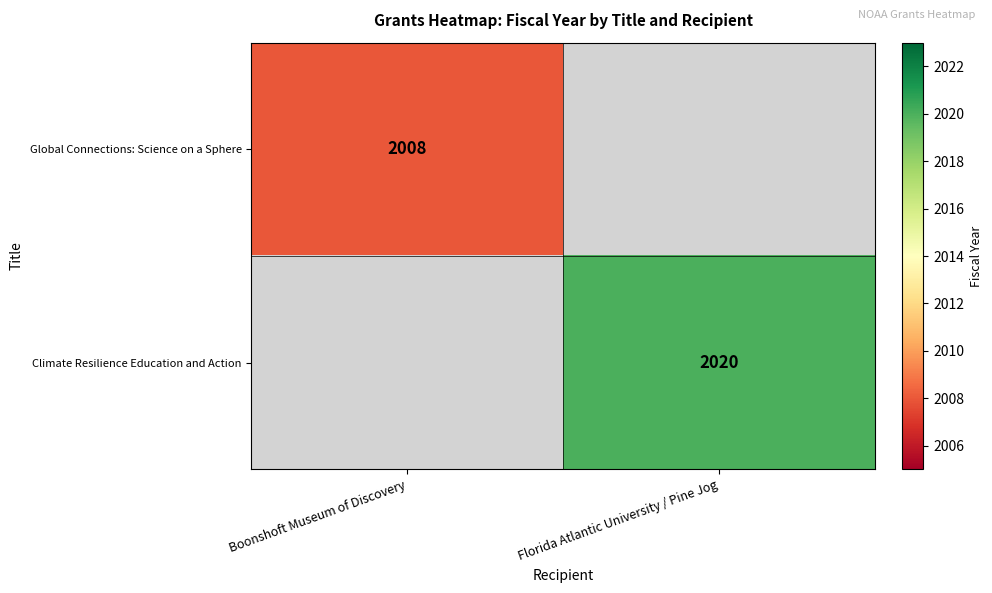

Is it true that Global Connections: Science on a Sphere equals 2008 at Boonshoft Museum of Discovery?

True